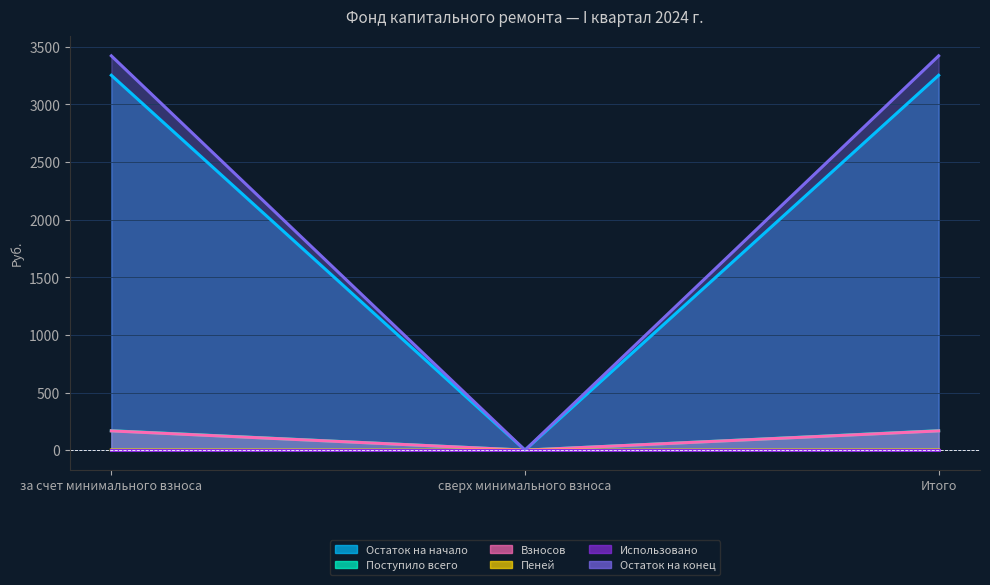

Between за счет минимального взноса and Итого, which is larger?

за счет минимального взноса